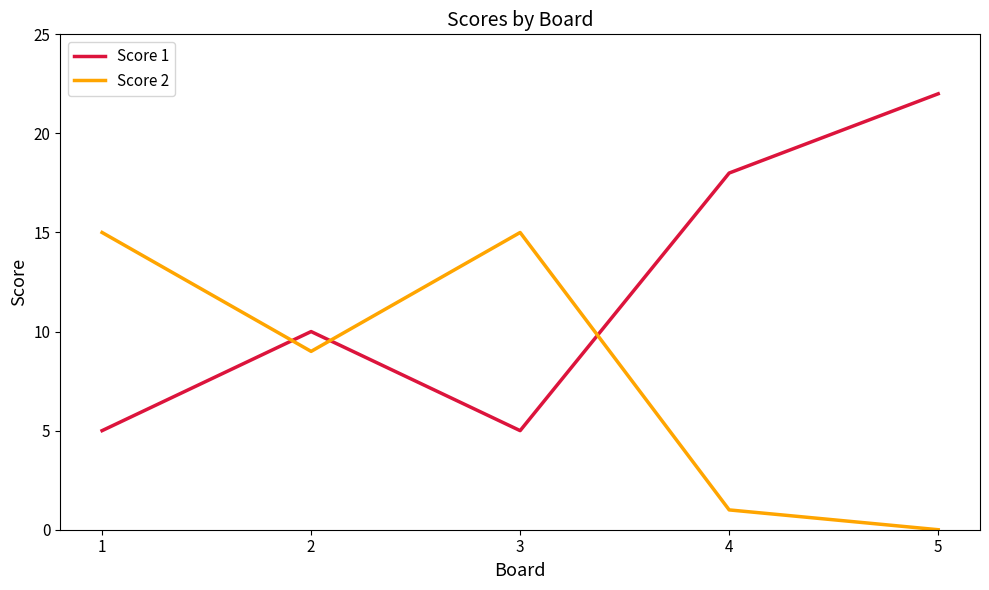

At which category is the sum across all series the highest?

5